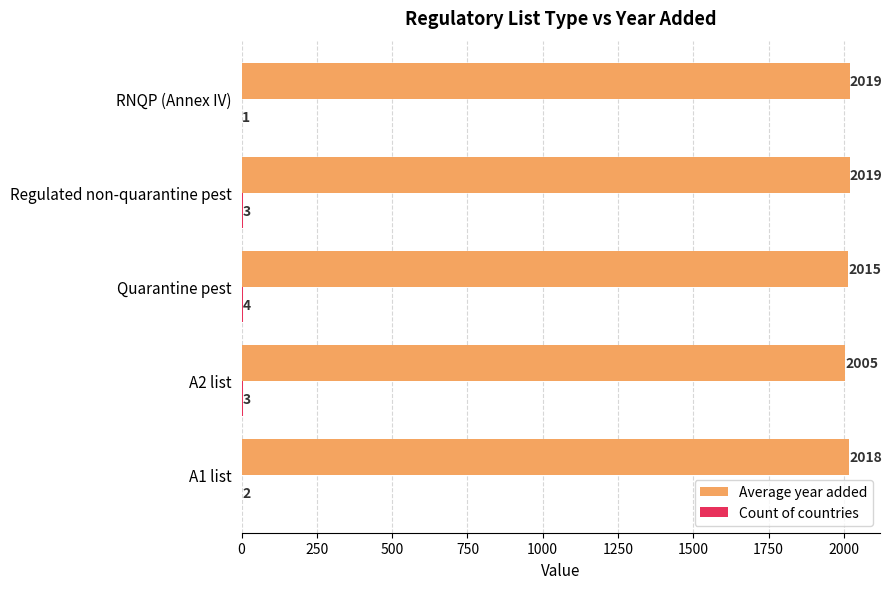

At which category is the sum across all series the highest?

Regulated non-quarantine pest